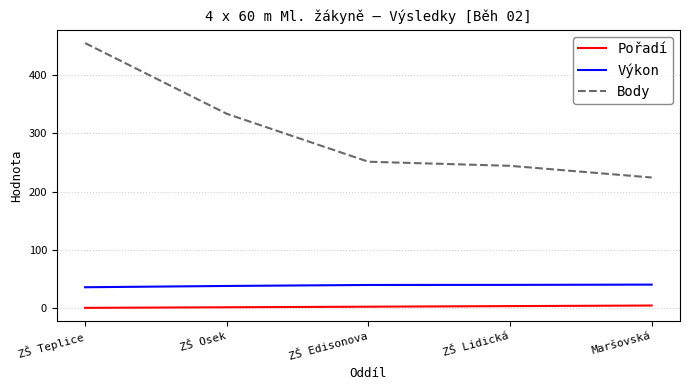

Is it true that Výkon equals 40.2 at ZŠ Edisonova?

True